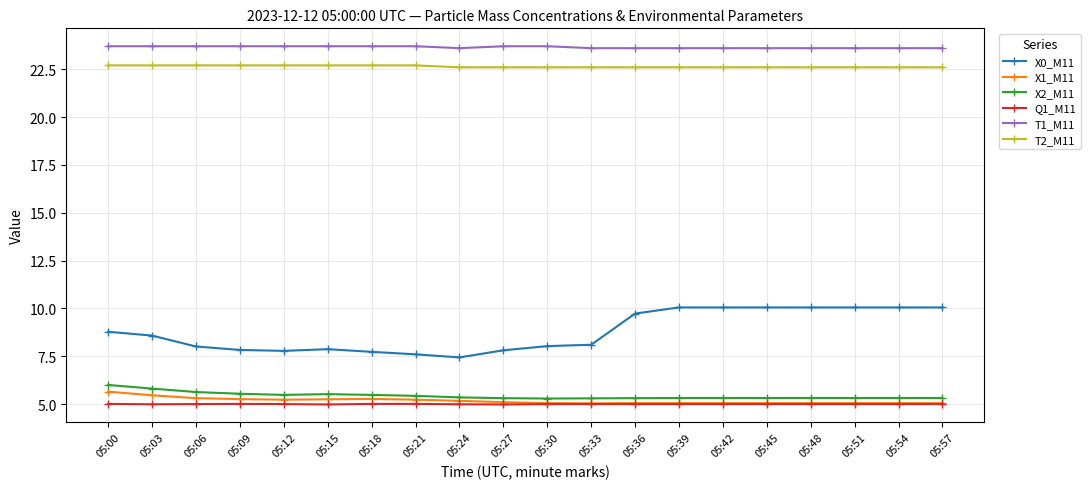

What is the minimum value shown in the chart?

5.0